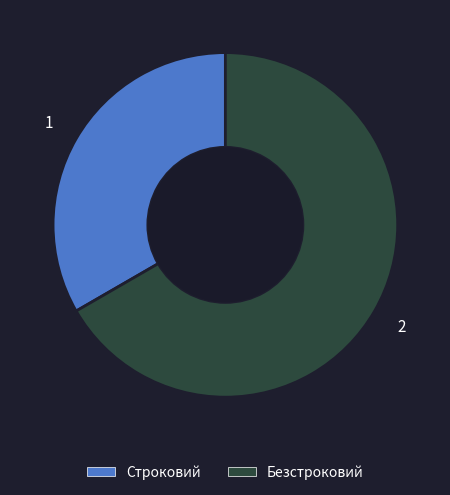

Which slice is the smallest?

Строковий